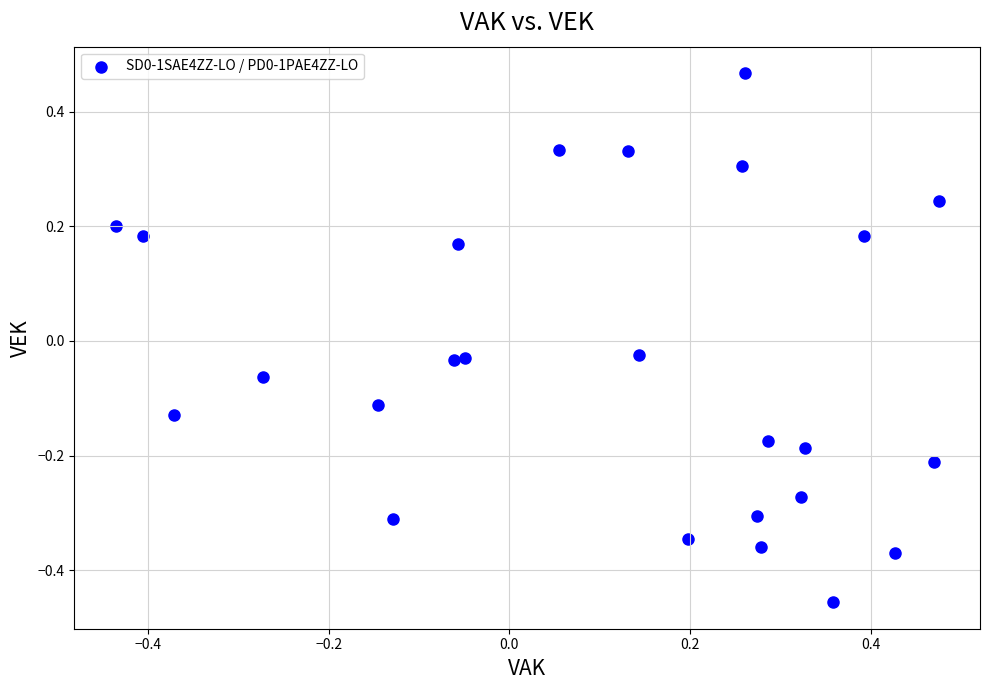

What is the range of X values (max minus min)?

0.9